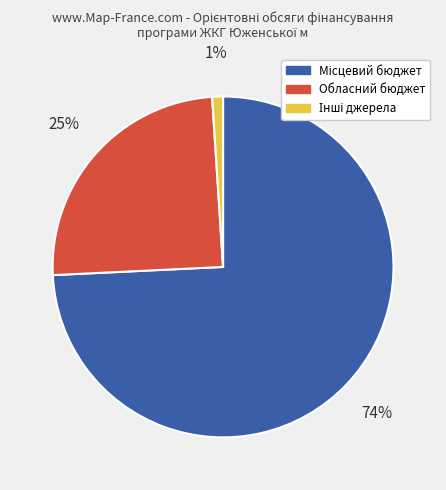

To the nearest percent, what is the average slice percentage?

33%